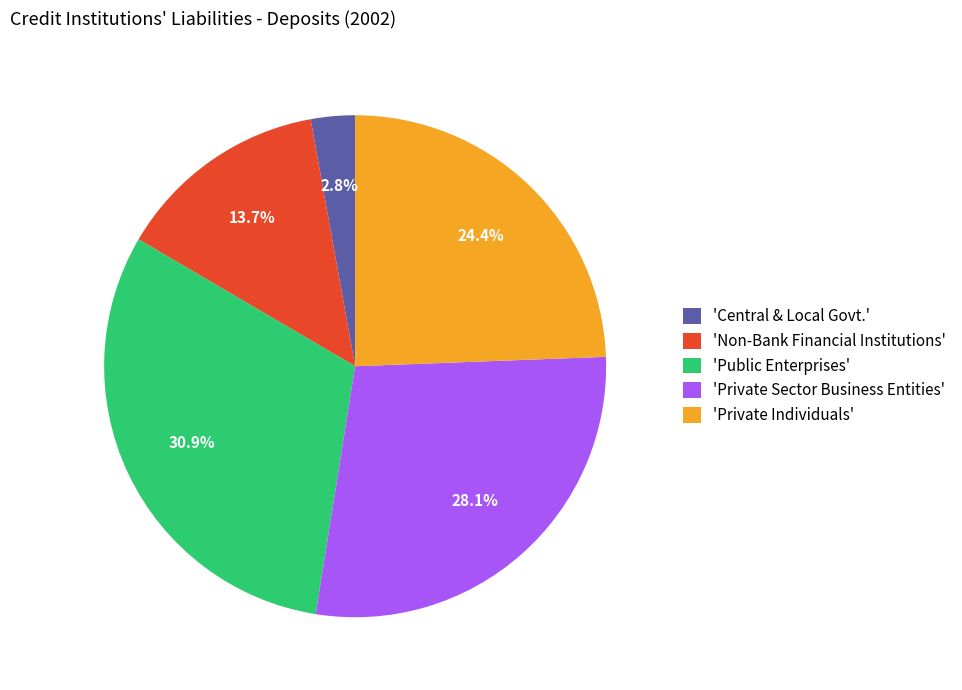

How many slices are in this pie chart?

5